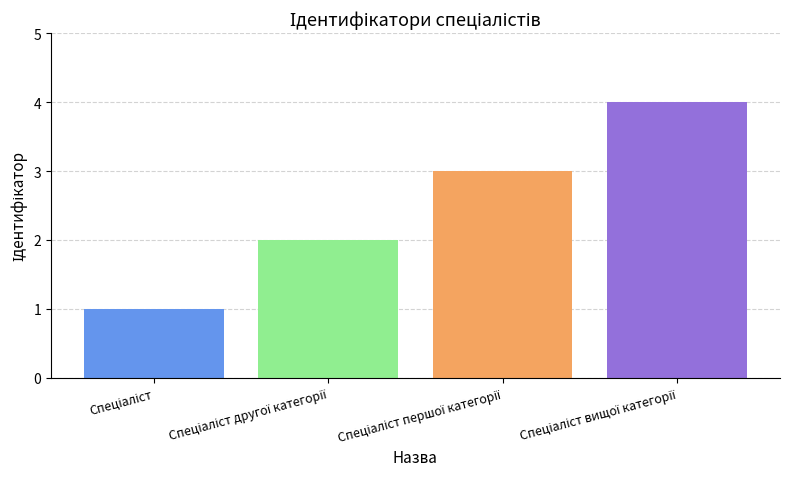

How many series are shown in this chart?

1